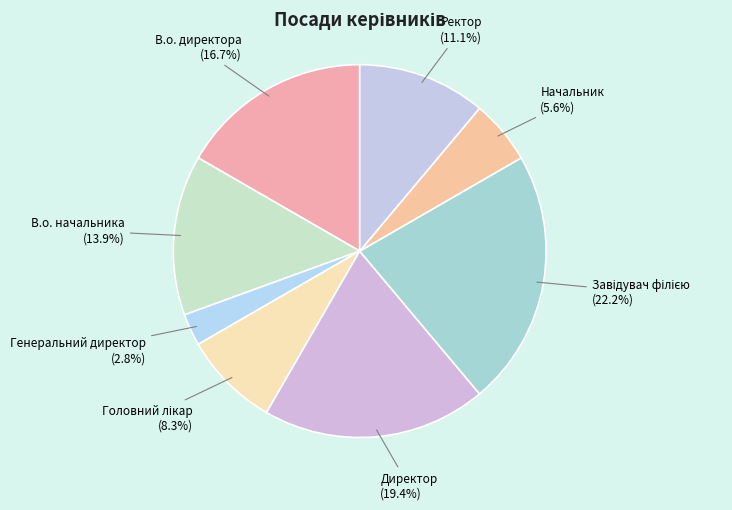

Is the sum of Начальник and Директор greater than half?

No